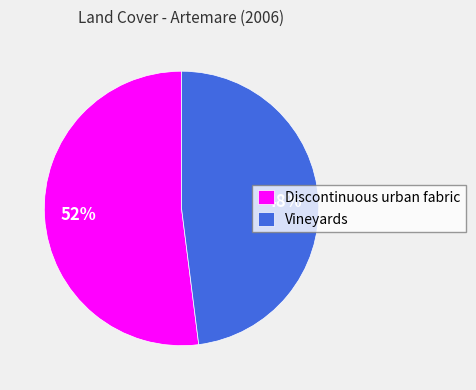

How many segments does this pie chart have?

2